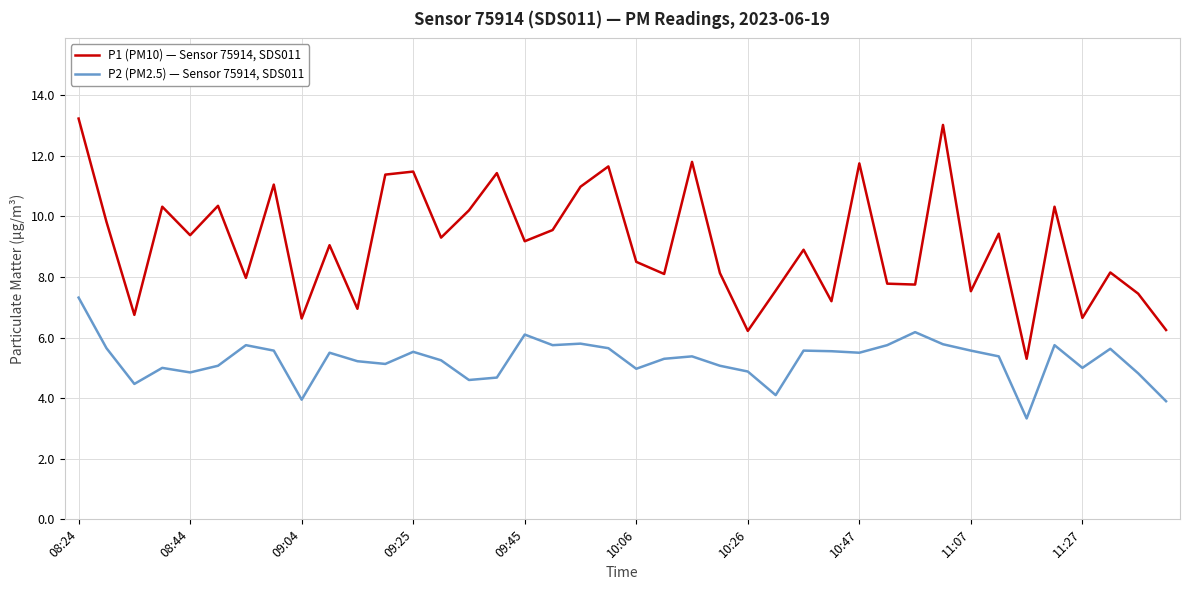

Which series has the widest spread of values?

P1 (PM10) — Sensor 75914, SDS011